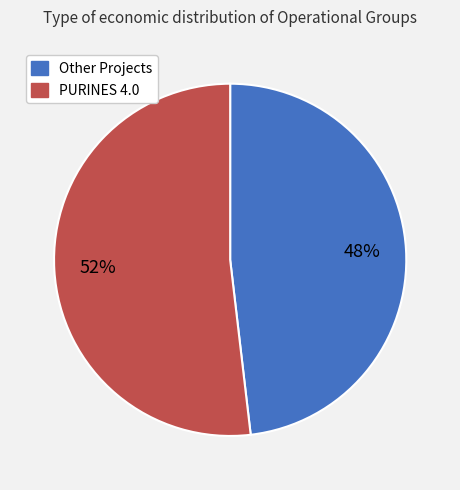

To the nearest percent, what portion does Other Projects represent?

48%